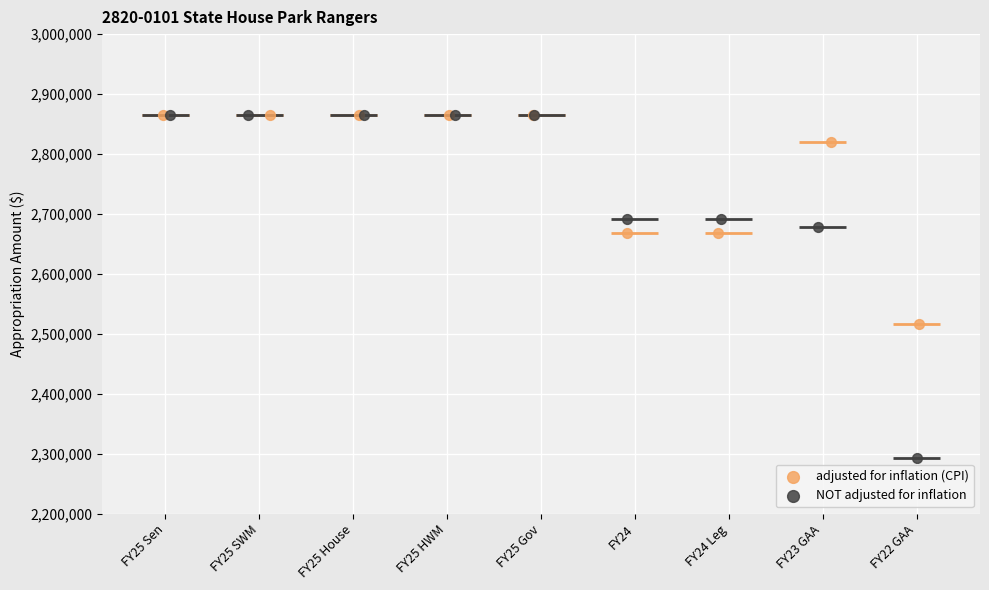

Which series has the widest spread of Y values?

NOT adjusted for inflation